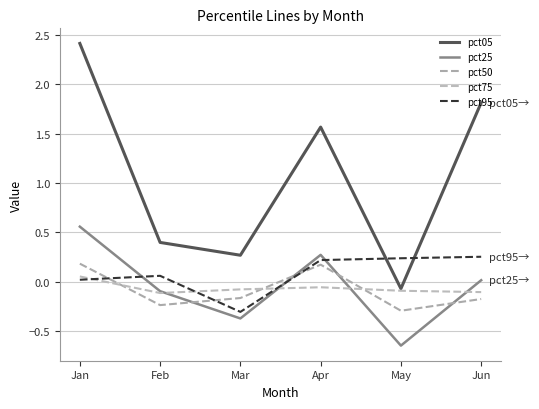

True or false: pct95 and pct25 intersect in this chart.

True